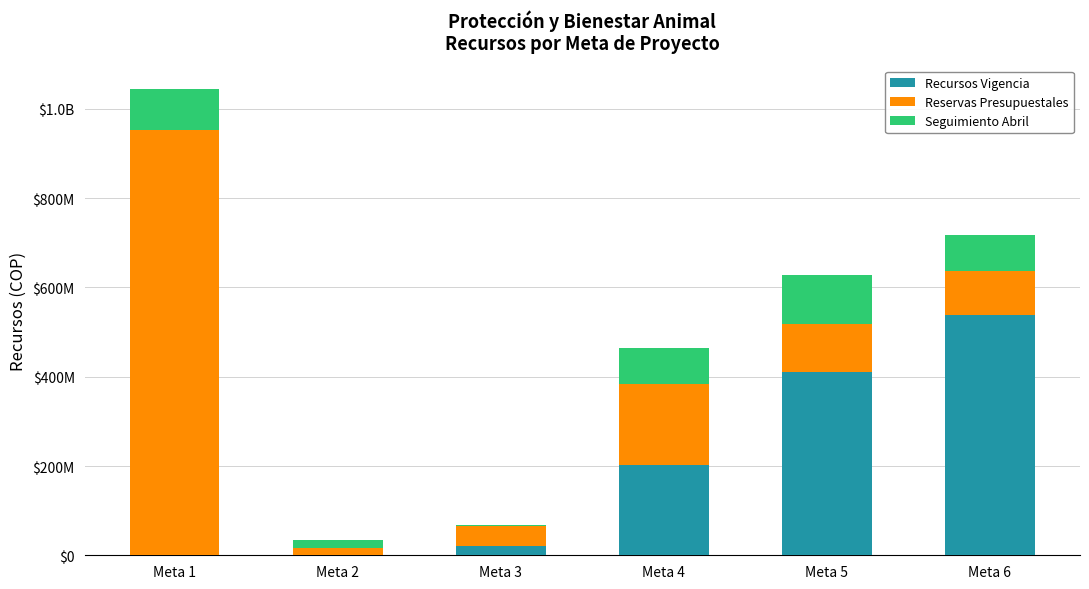

Between Meta 4 and Meta 6, which is larger?

Meta 6